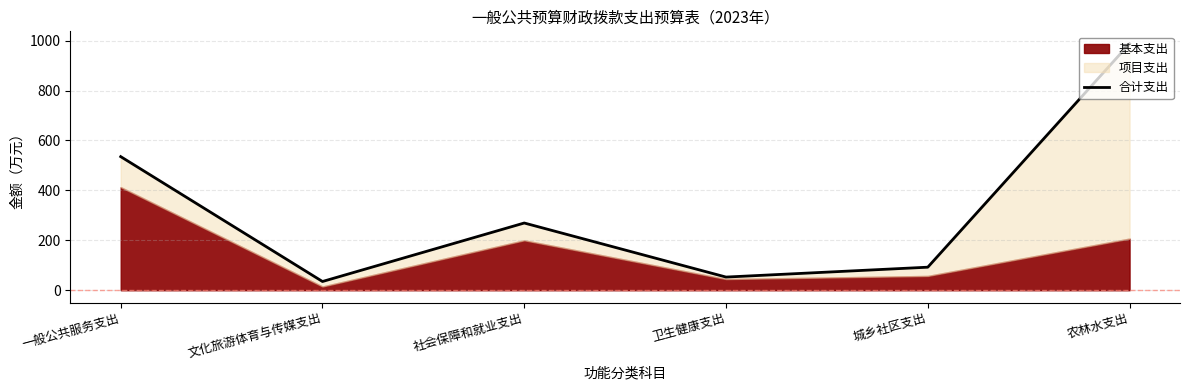

What position from the right is 社会保障和就业支出?

4